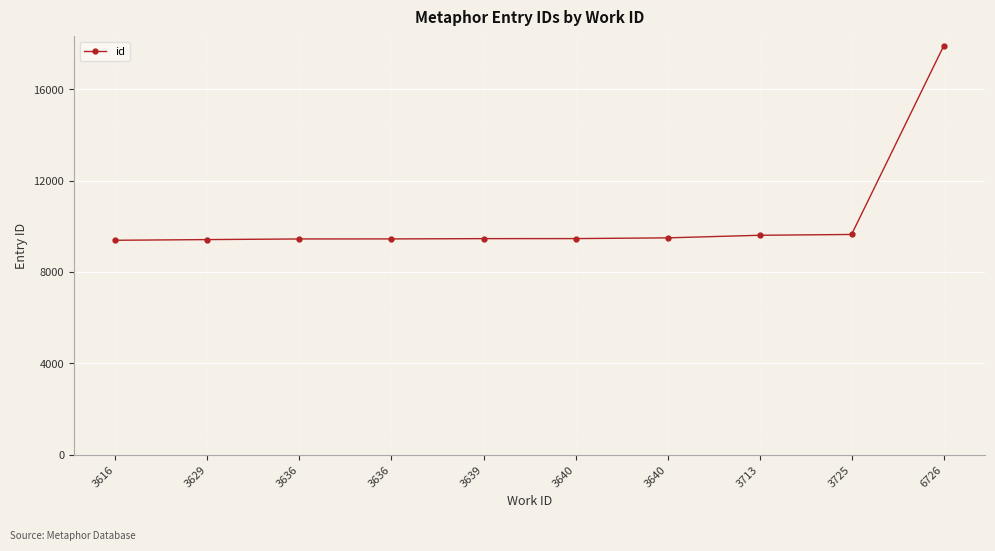

Is it true that the value at 3640 is 5676?

False